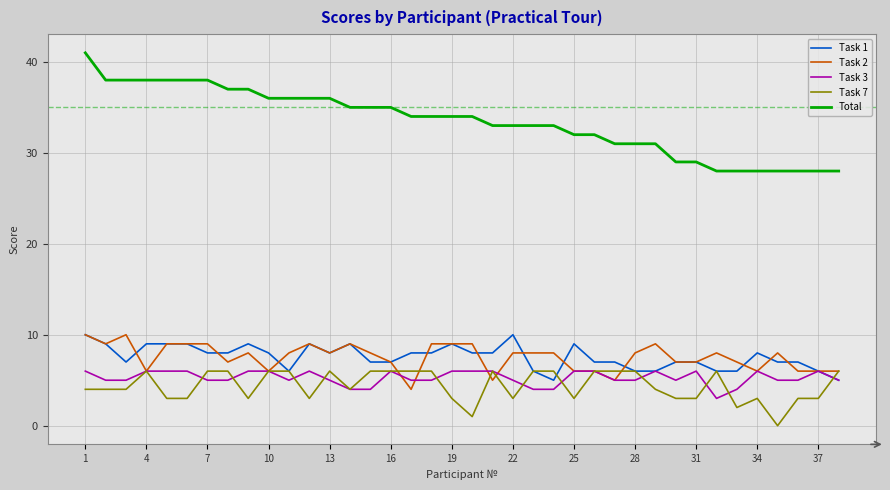

How many lines are shown in the chart?

5